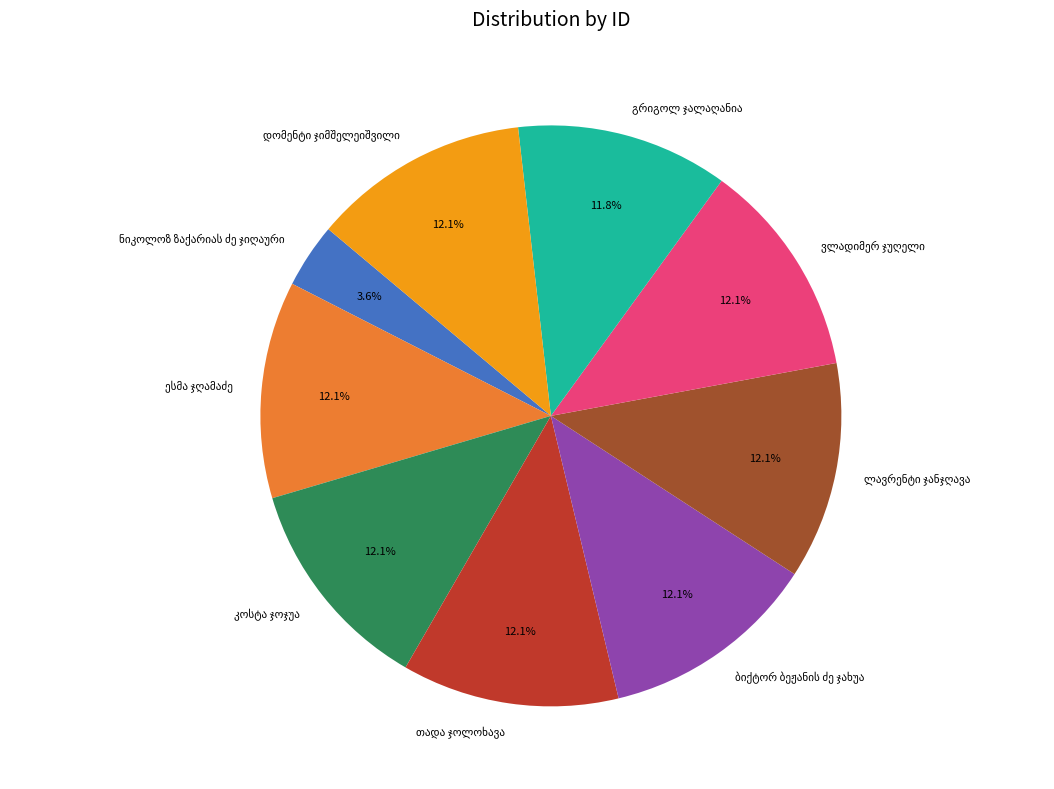

Is there a majority slice in this chart?

No